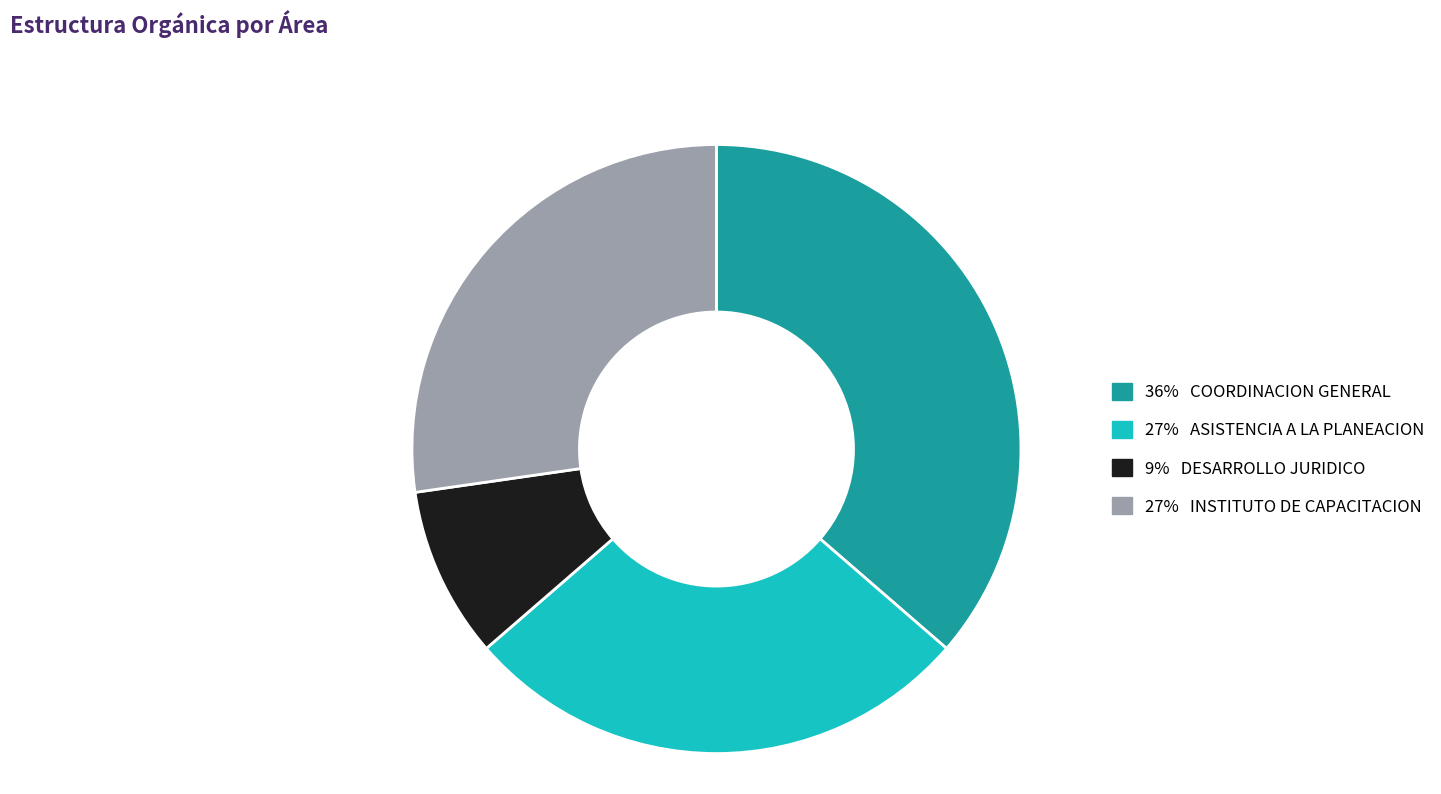

How many segments does this pie chart have?

4